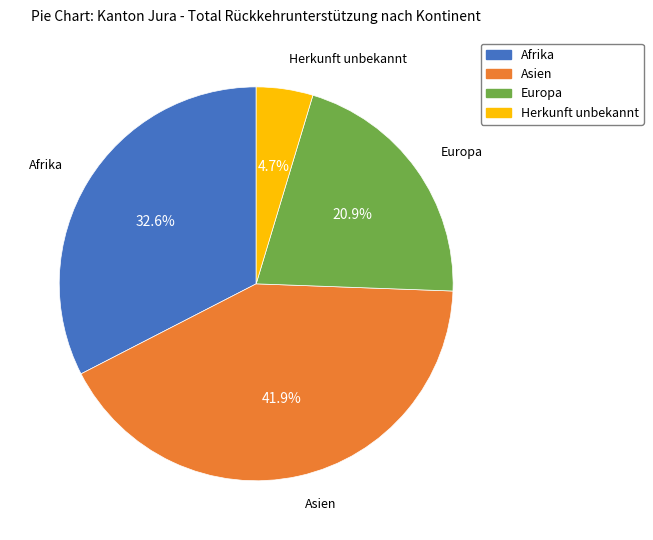

Does Europa represent more than half of the total?

No